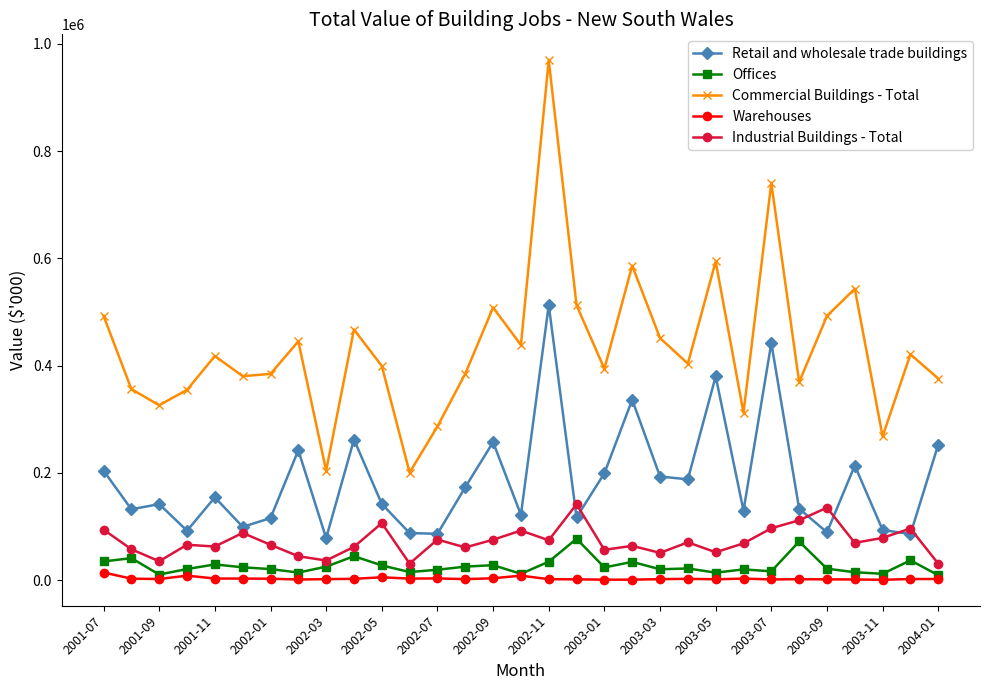

Count the number of categories in the chart.

31